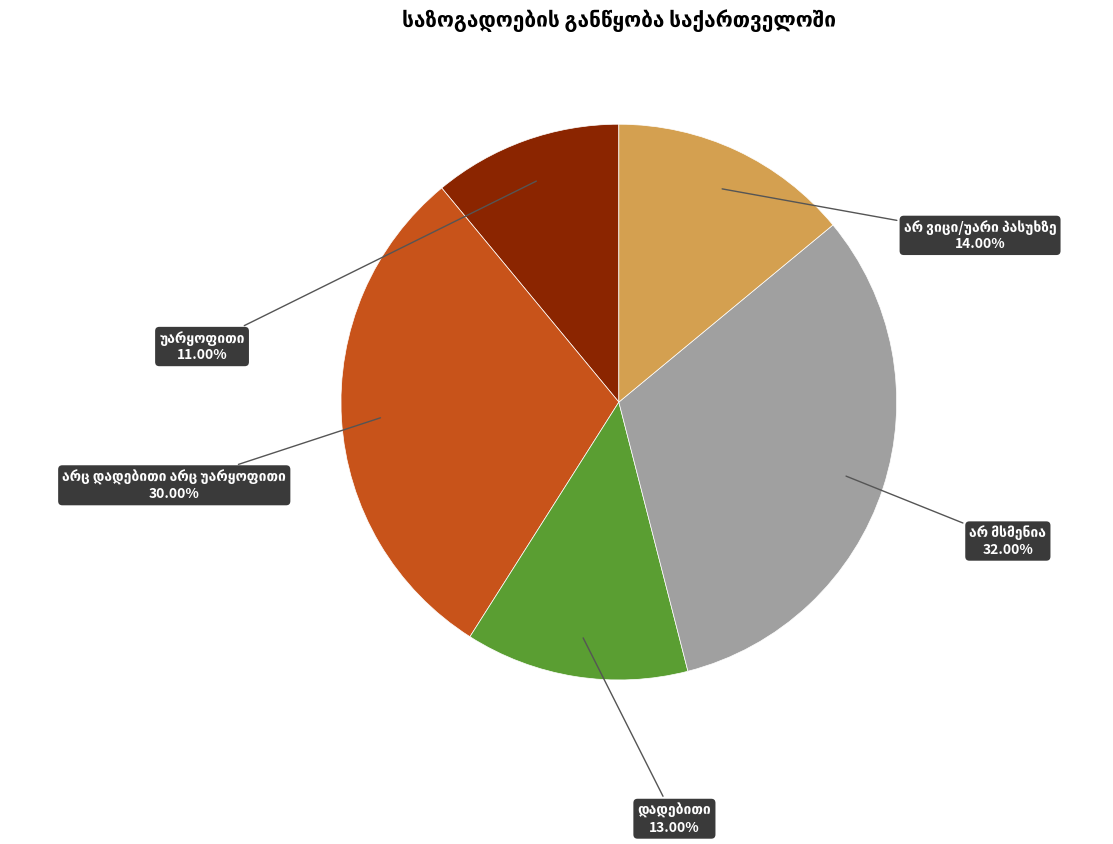

Does any single category account for the majority?

No